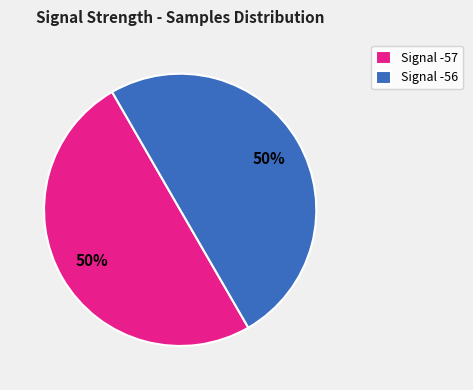

The Signal -56 slice represents 50% of the pie. True or false?

True